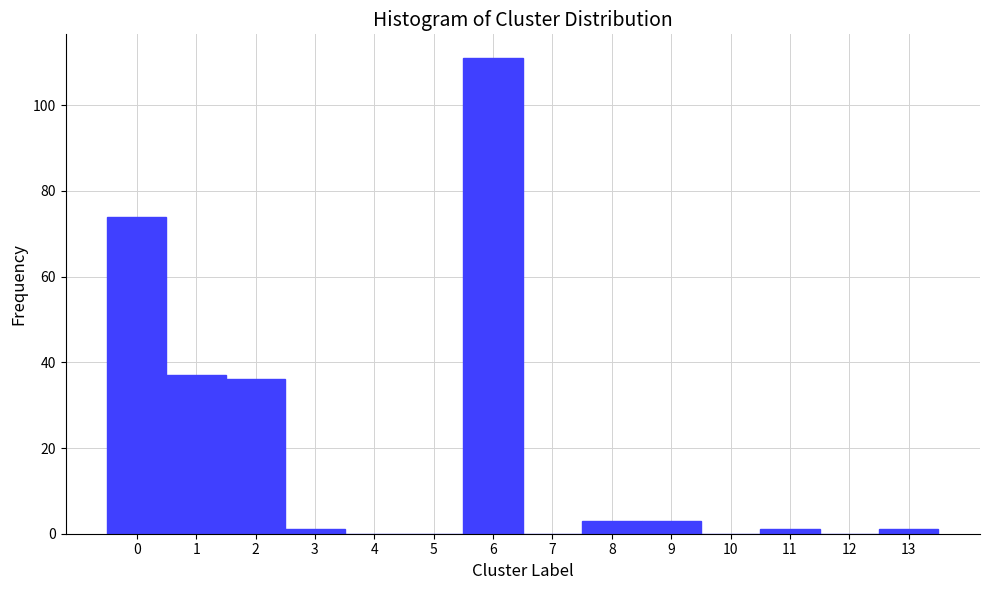

How tall is the bar that spans 1.5 to 2.5 on the x-axis? The values are not printed on the chart, so give them approximately, as read against the axis.

36